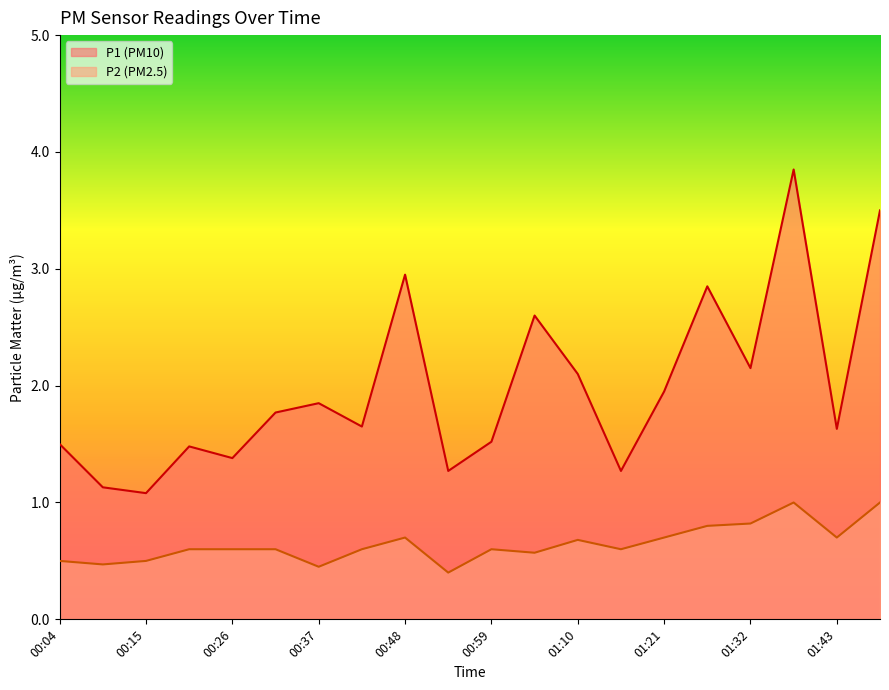

Rank the series at 00:10 from highest to lowest value.

P1, P2